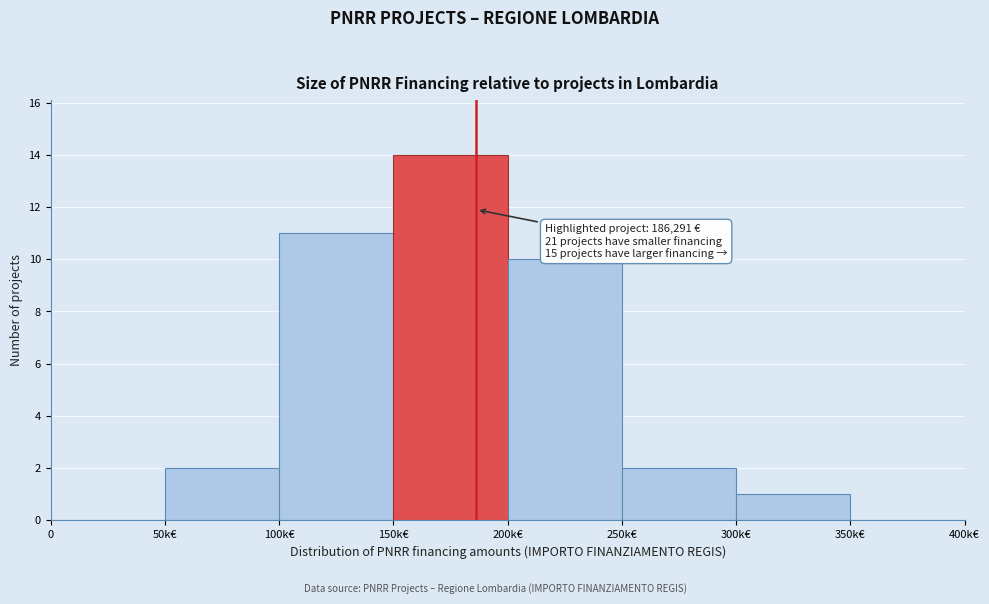

Reading left to right, list all the values displayed in this chart.

0=0	50k€=2	100k€=11	150k€=14	200k€=10	250k€=2	300k€=1	350k€=0